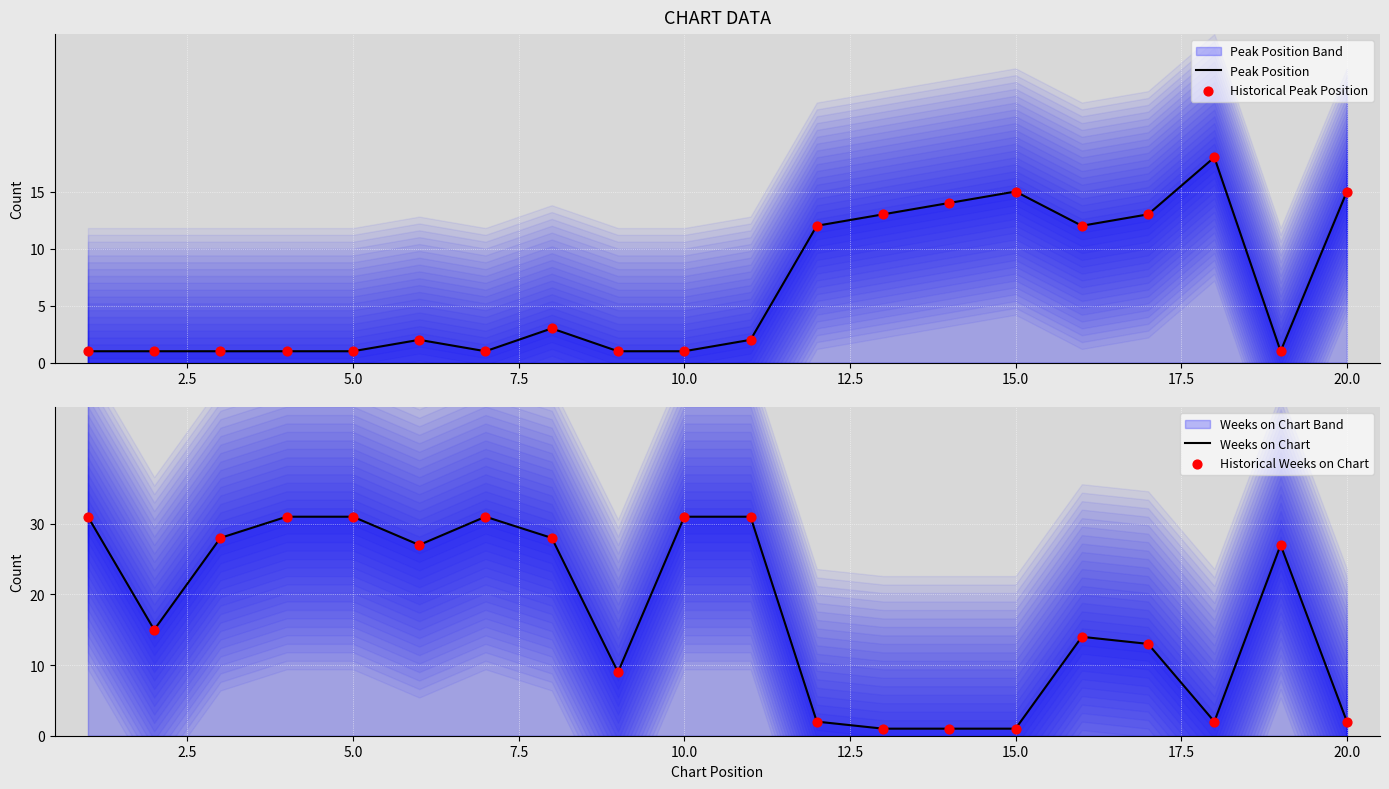

Is the value of Peak Position at 7.5 greater than the value of Historical Peak Position at 5.0?

No